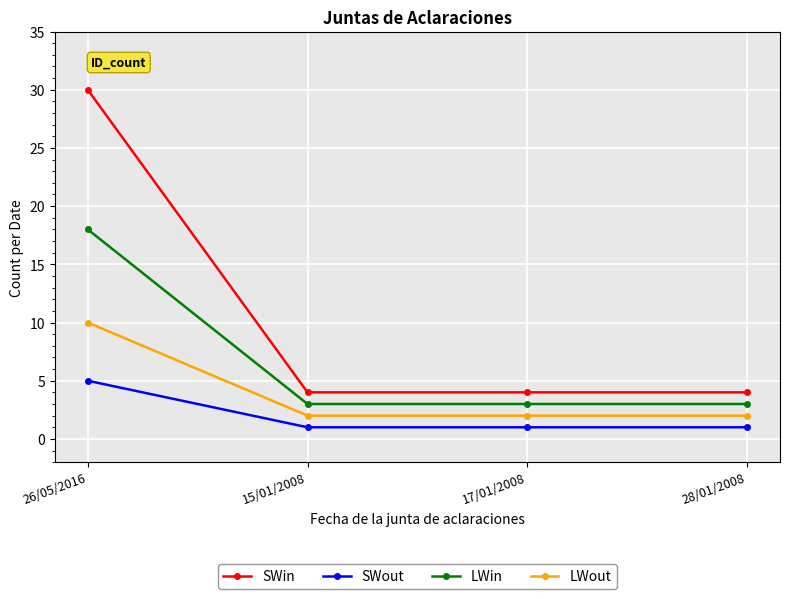

How many lines are shown in the chart?

4